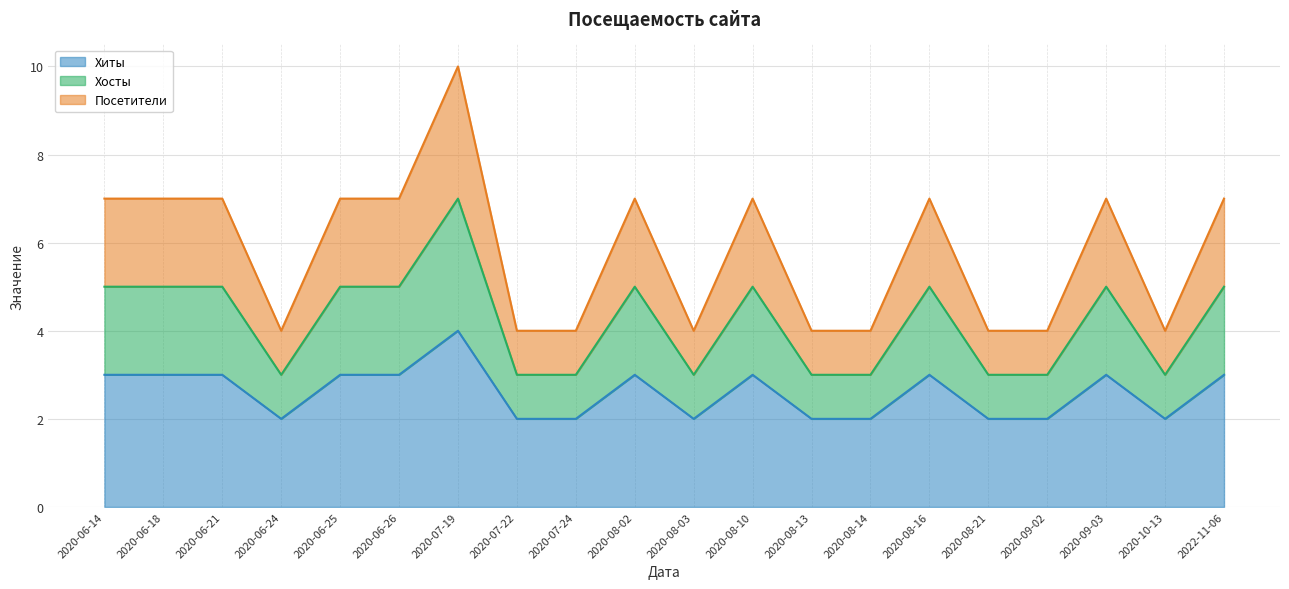

Which series changed the most between 2020-08-03 and 2020-08-10?

Посетители